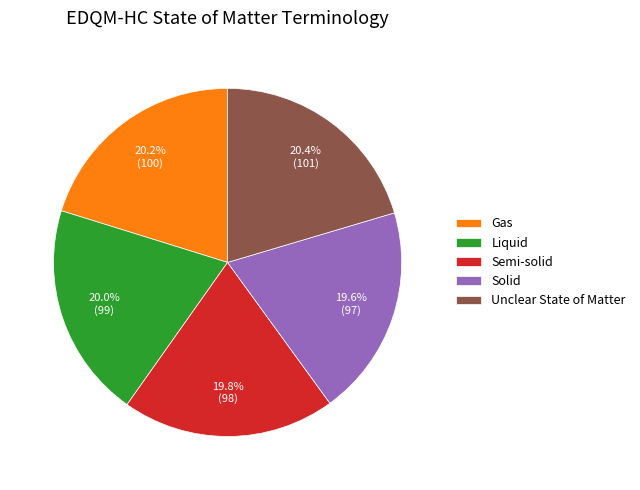

To the nearest percent, what is the combined percentage of Liquid and Unclear State of Matter?

40%